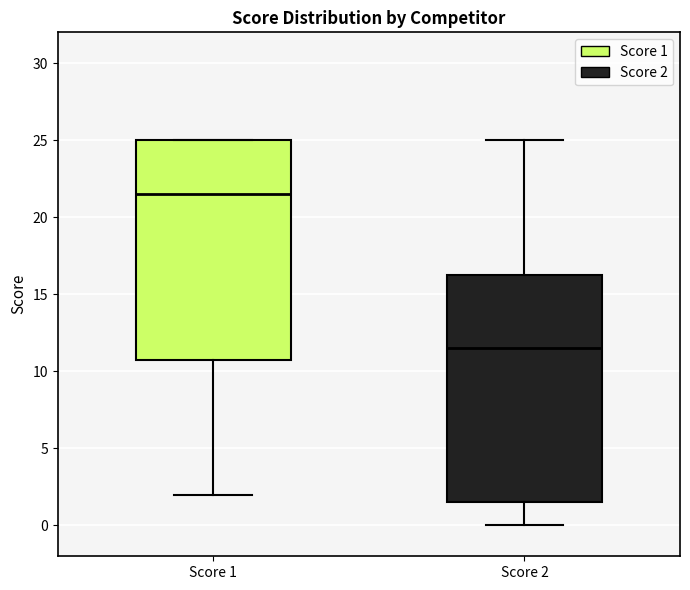

Where is the lower edge of the box for Score 2 on the y-axis? The values are not printed on the chart, so give them approximately, as read against the axis.

1.5